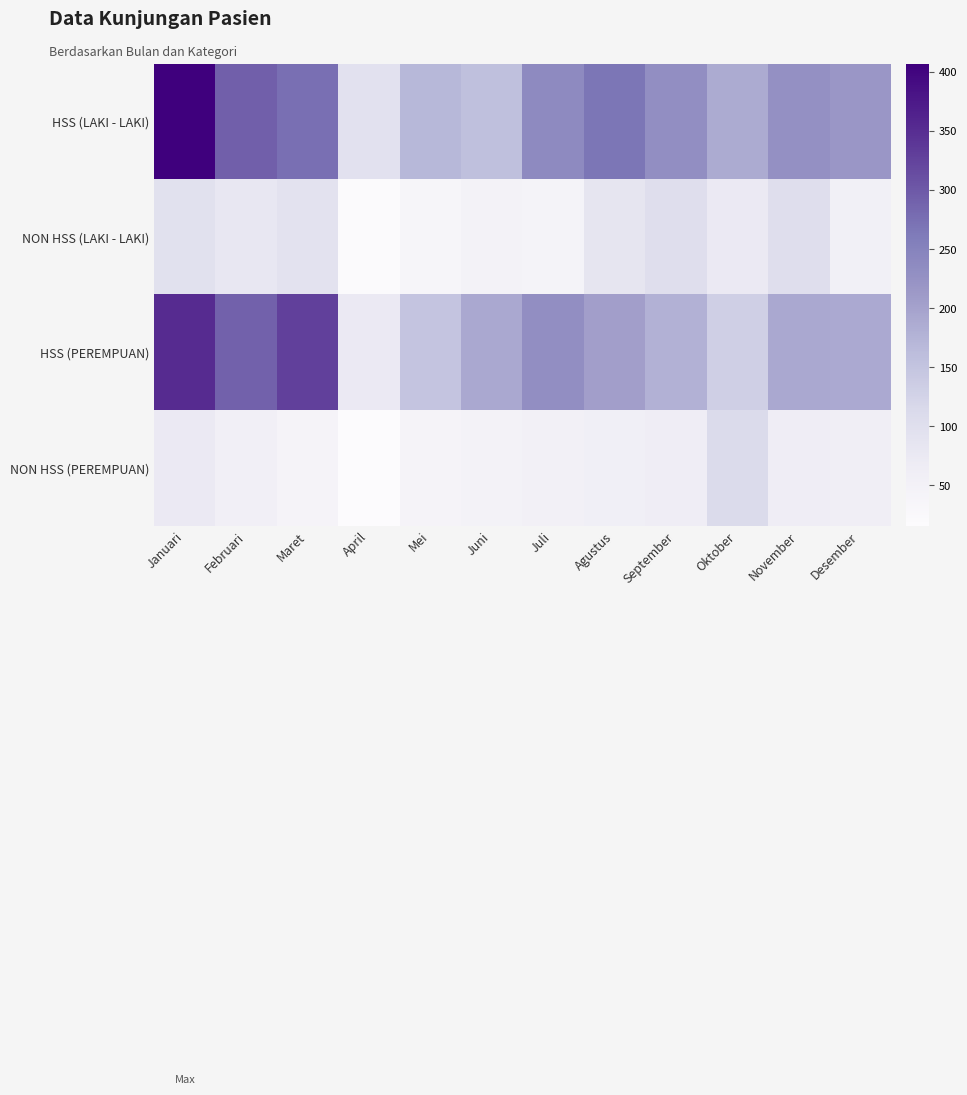

At which category does the chart reach its minimum across all series?

April